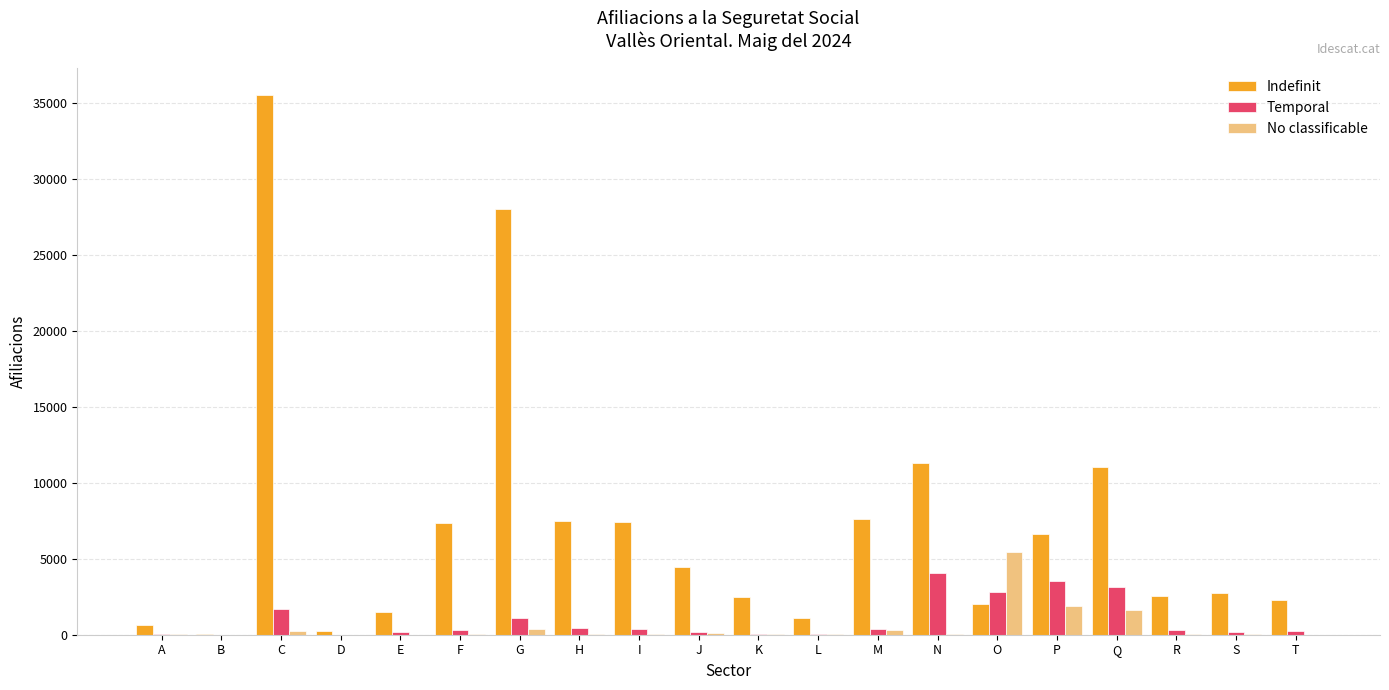

At which category does the chart reach its peak across all series?

C